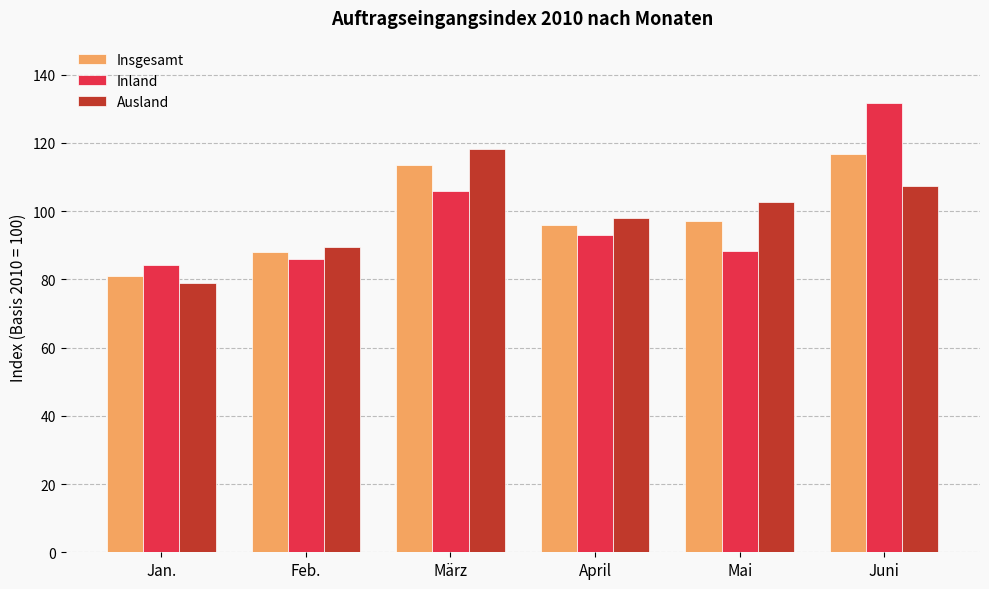

What is the difference between the highest and lowest values at März?

12.3